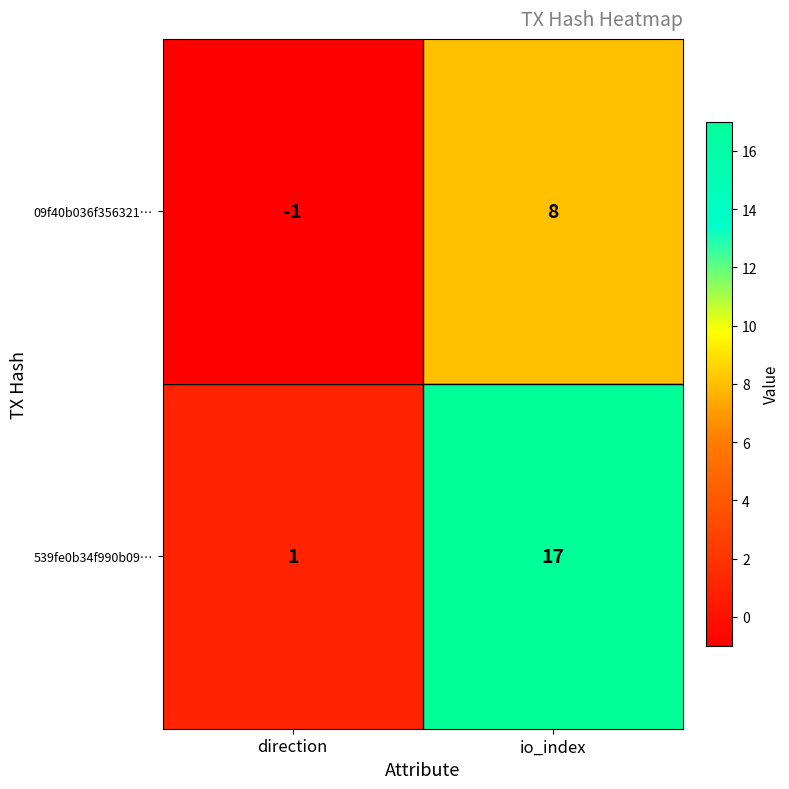

Which series has the largest total across all categories?

539fe0b34f990b09…